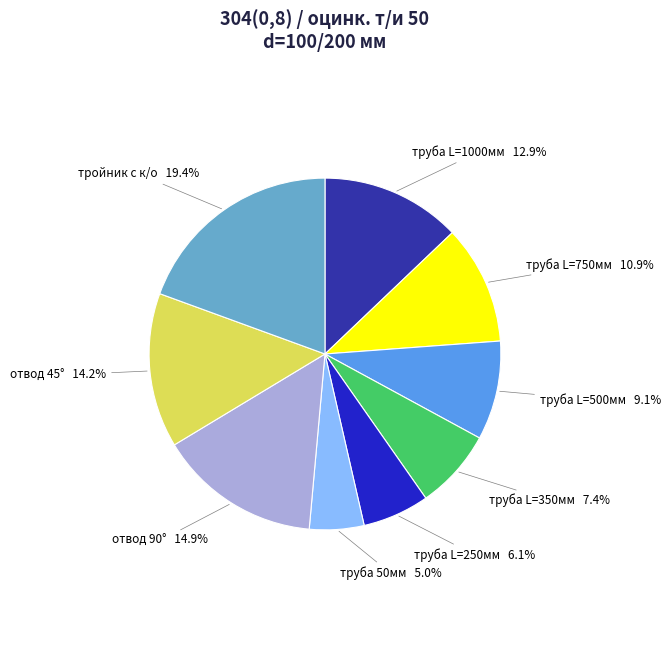

What portion of the pie excludes труба L=250мм?

93.9%